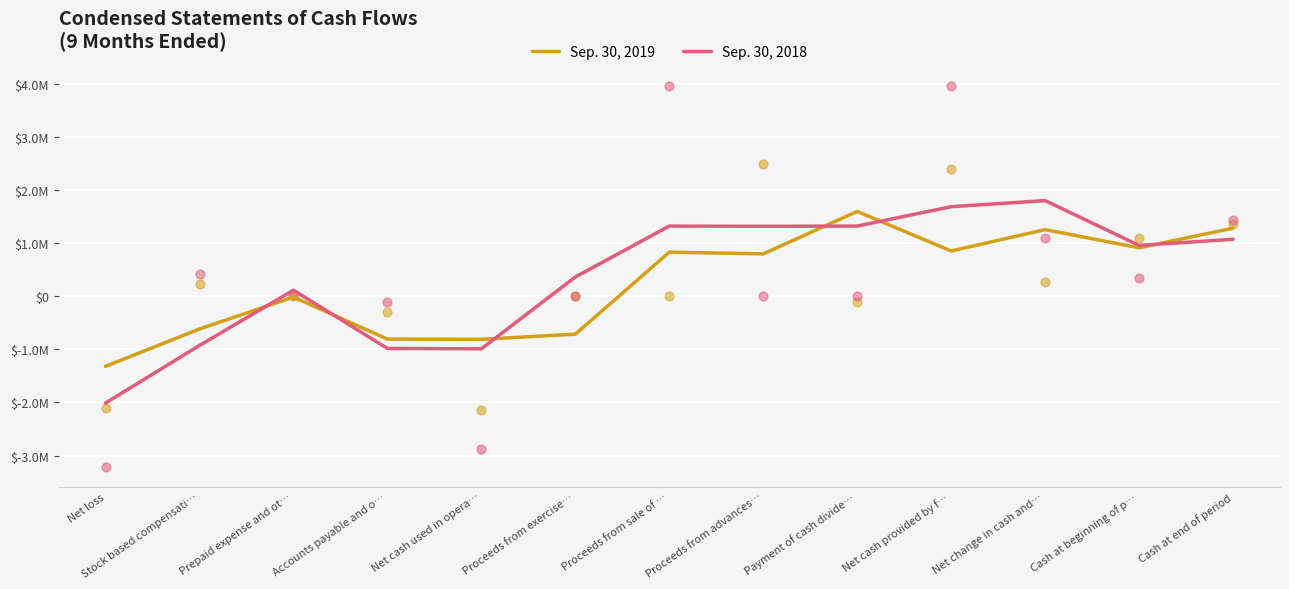

At which category is the sum across all series the highest?

Net change in cash and…